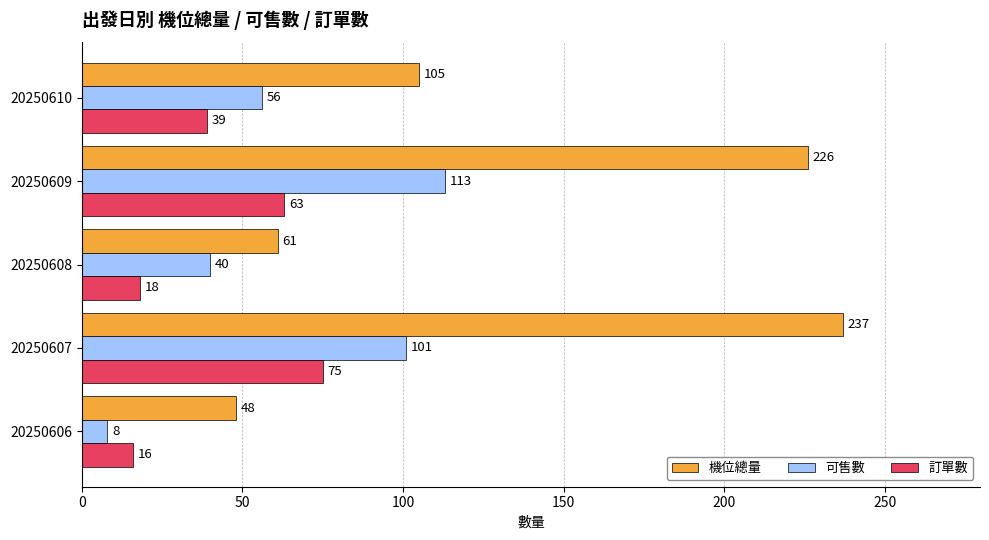

What is the highest value of the 可售數 series?

113